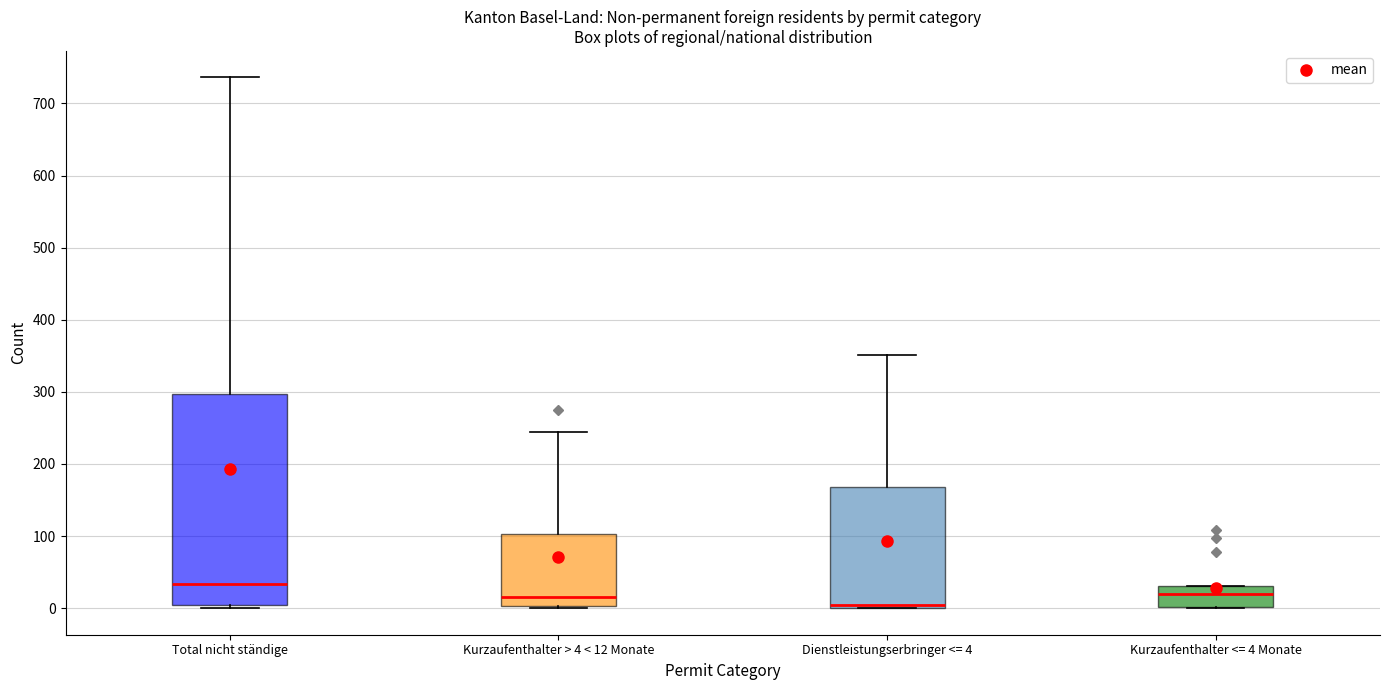

Reading left to right, read every box against the y-axis: the position of its median line, the range the box covers, and the ends of its whiskers. The values are not printed on the chart, so give them approximately, as read against the axis.

Total nicht ständige: median 30, box 0 to 300, whiskers 0 (just below the box's lower edge) to 740
Kurzaufenthalter > 4 < 12 Monate: median 20, box 0 to 100, whiskers 0 to 250
Dienstleistungserbringer <= 4: median 10, box 0 to 170, whiskers 0 to 350
Kurzaufenthalter <= 4 Monate: median 20, box 0 to 30, whiskers 0 to 30